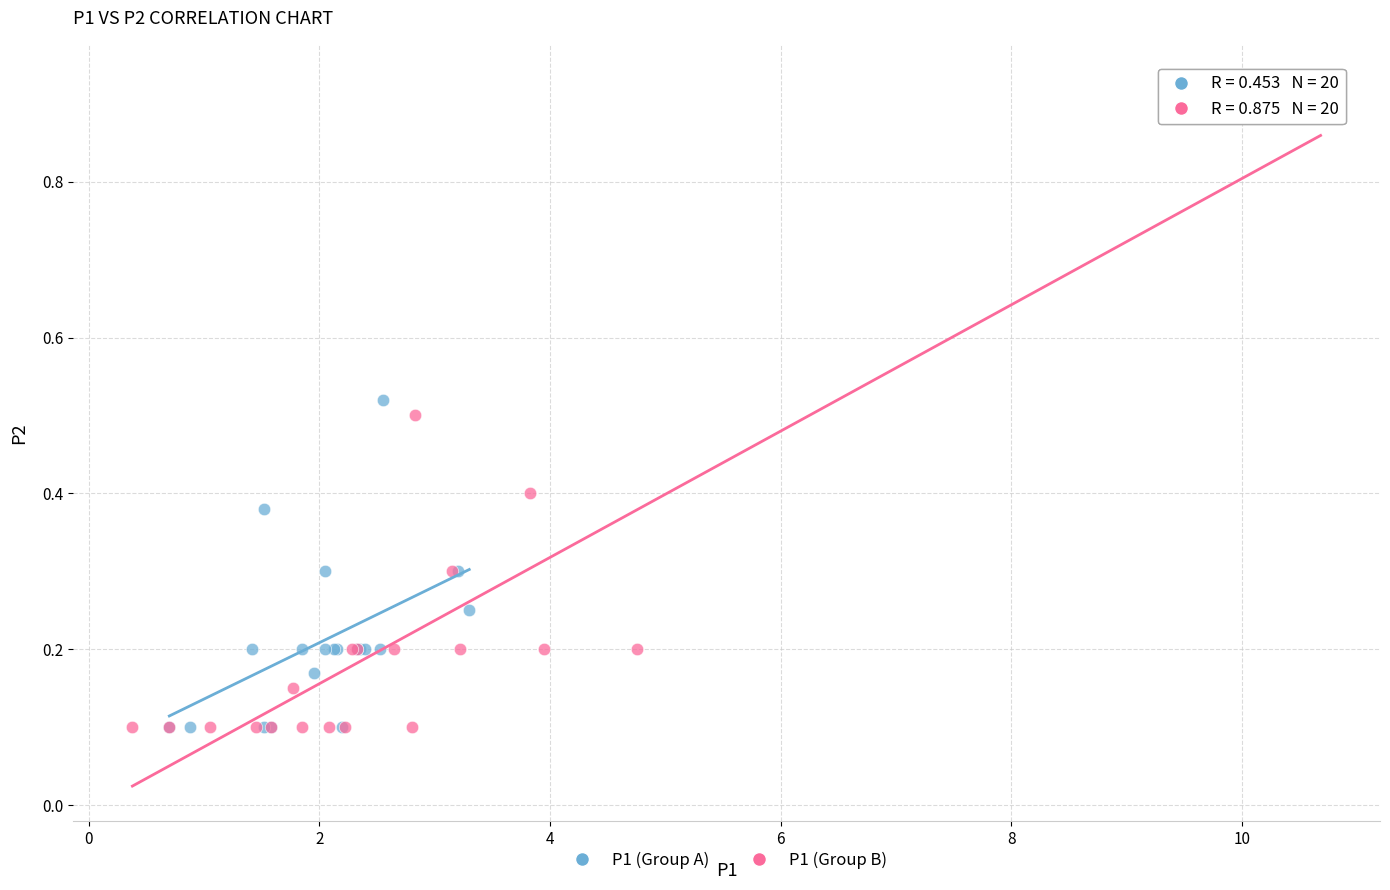

Which series contains the highest Y value?

P1 (Group B)